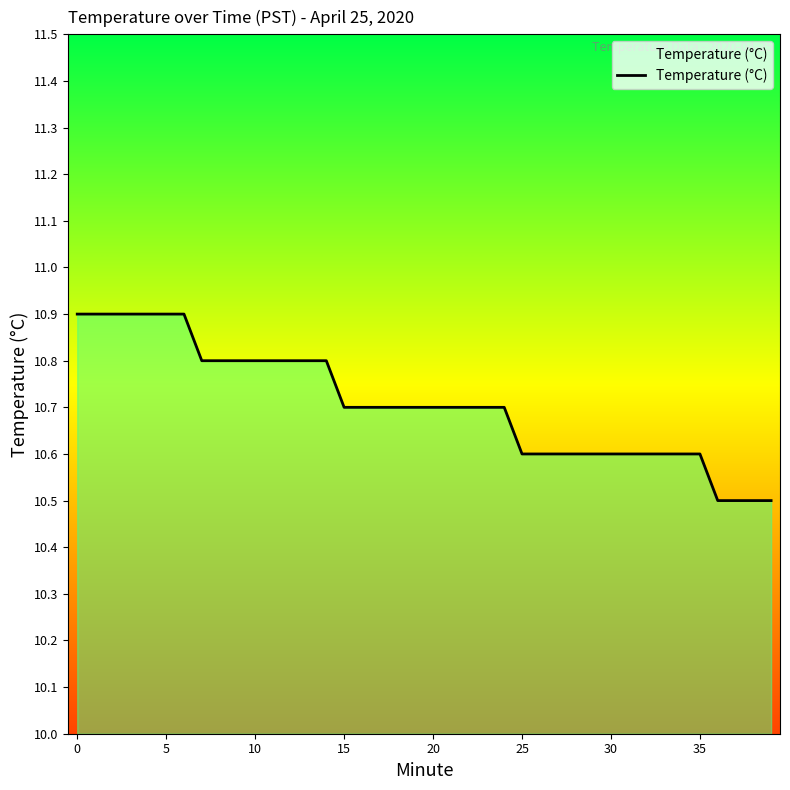

What is the smallest value displayed?

10.5